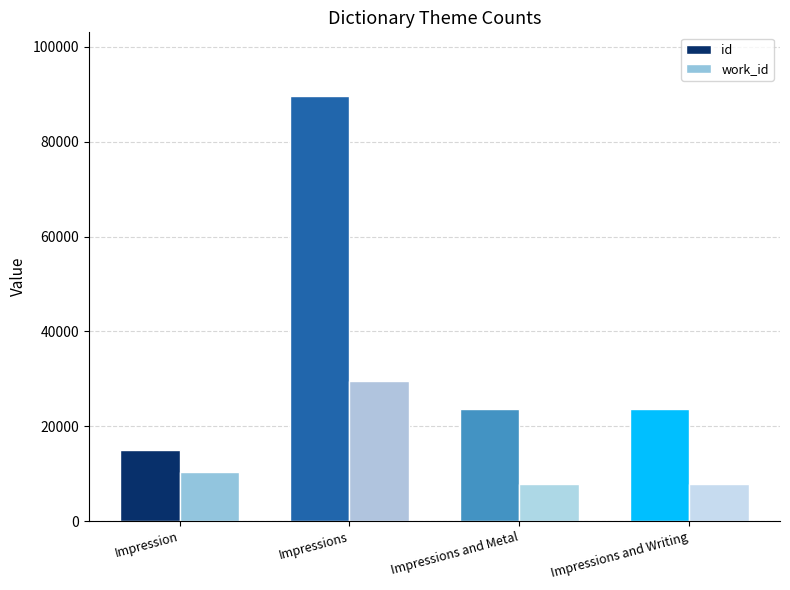

How many series are shown in this chart?

2